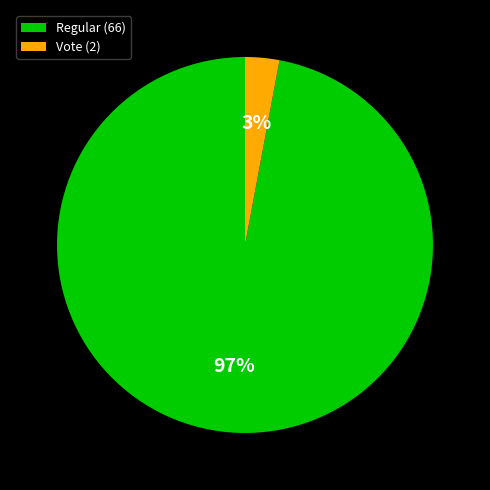

Rank the categories by value from highest to lowest.

Regular (66), Vote (2)